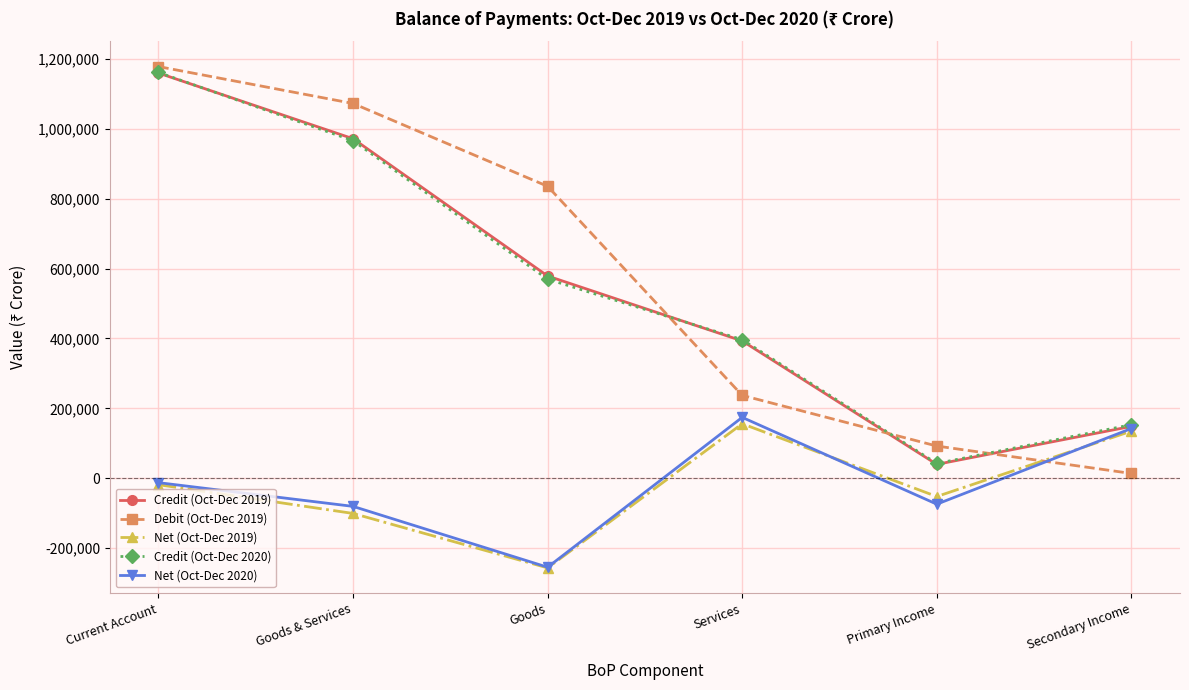

What is the label of the 2nd point from the right?

Primary Income